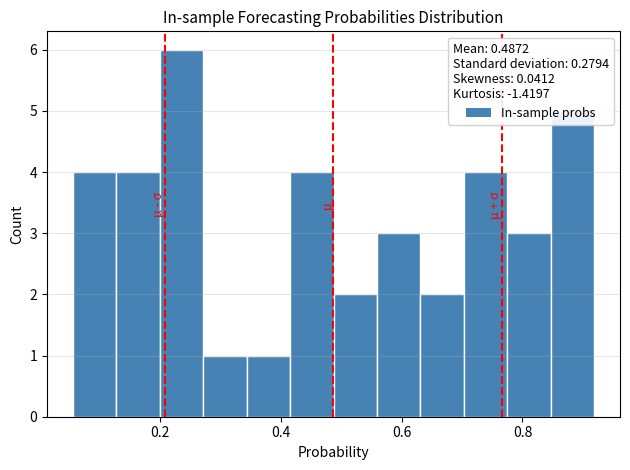

Read against the x-axis, roughly where is the centre of the tallest bar?

0.24